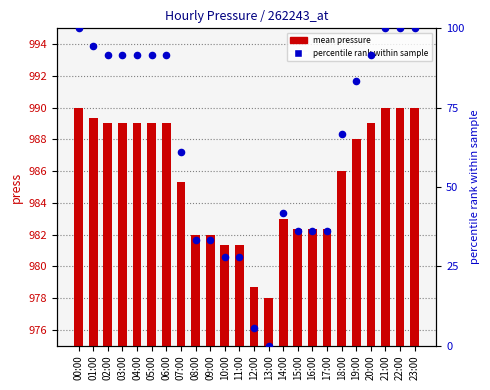

What is the total value across all series at 10:00?

1009.1